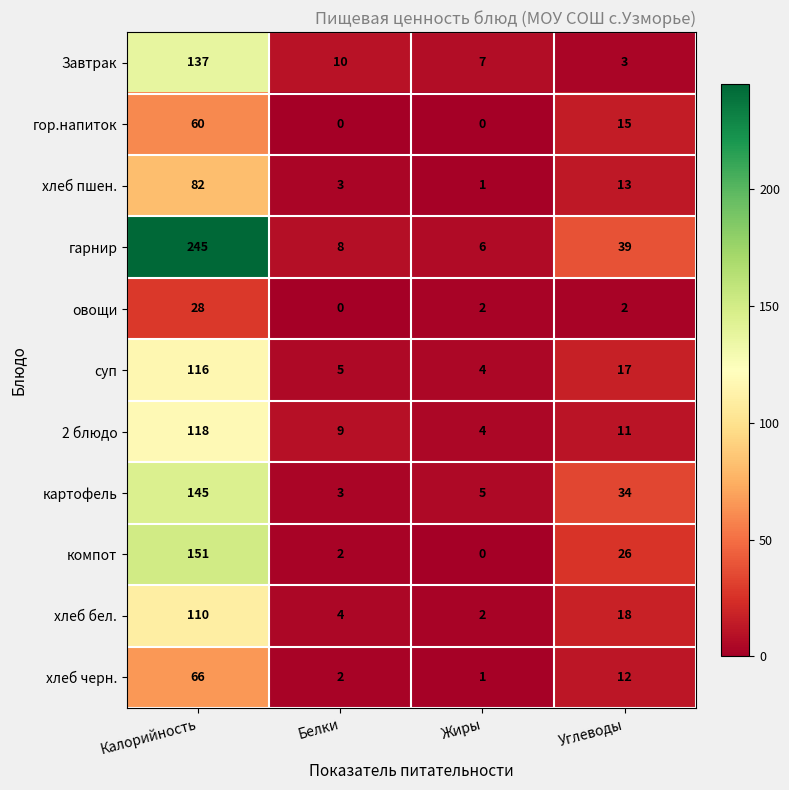

Which series has the largest range (max minus min)?

гарнир